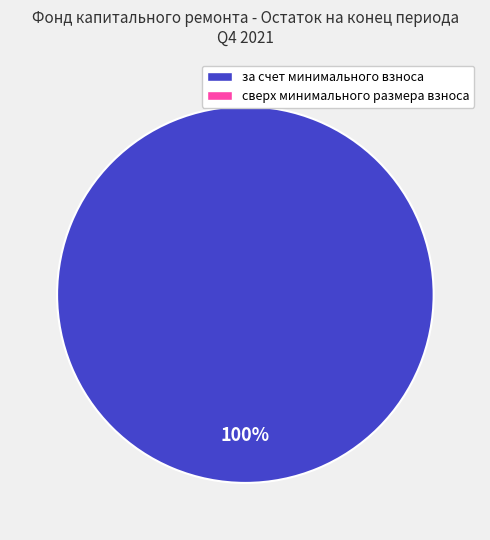

Is there a majority slice in this chart?

Yes